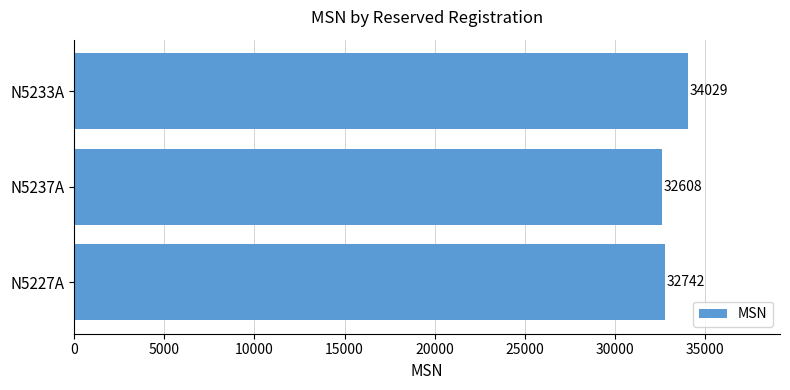

Where is the data nearest to the value 33318?

N5227A